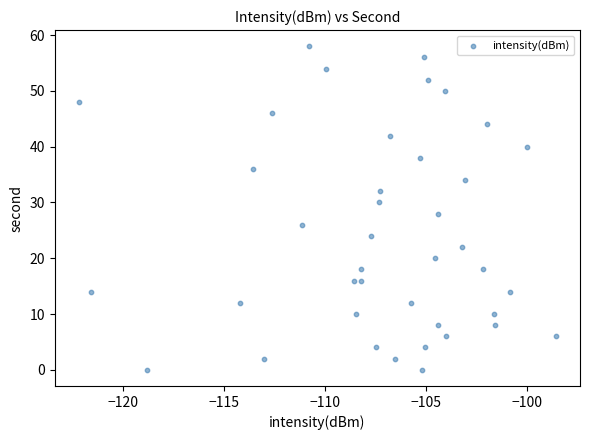

What is the range of Y values (max minus min)?

58